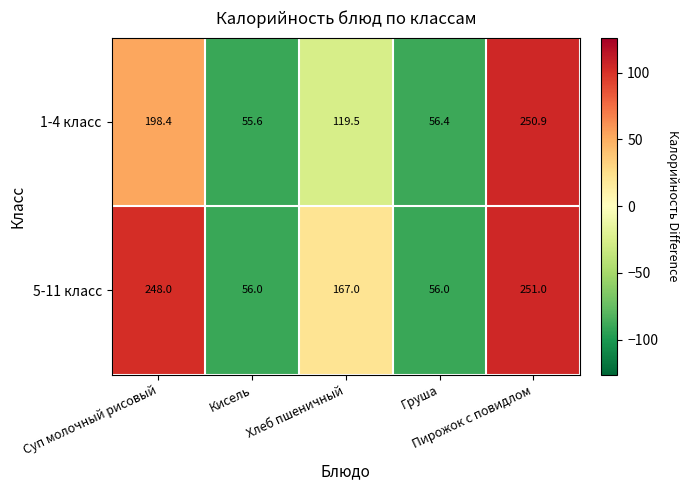

Which series has the widest spread of values?

1-4 класс